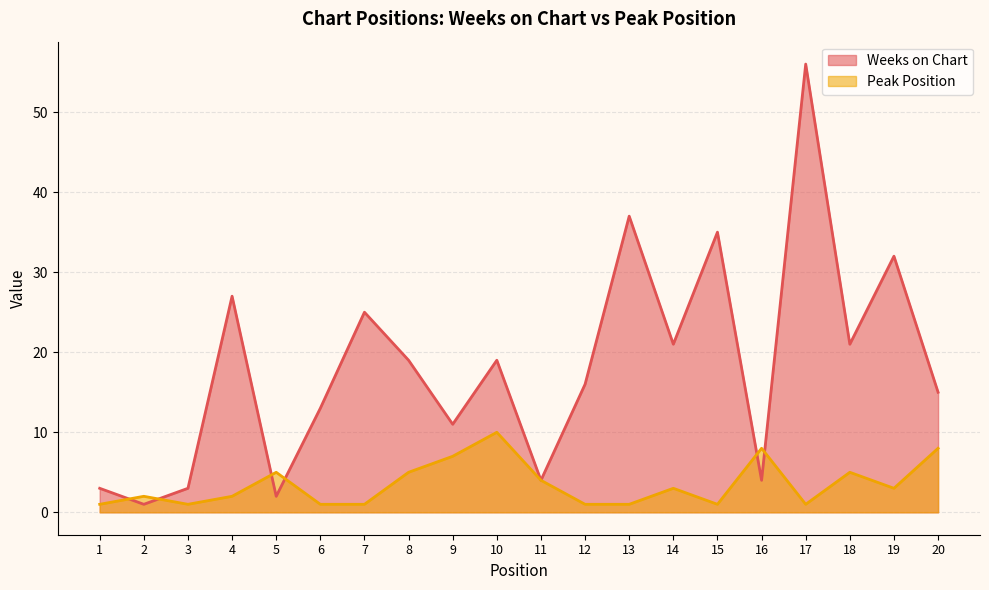

Is the value of Weeks on Chart at 14 greater than the value of Peak Position at 6?

Yes